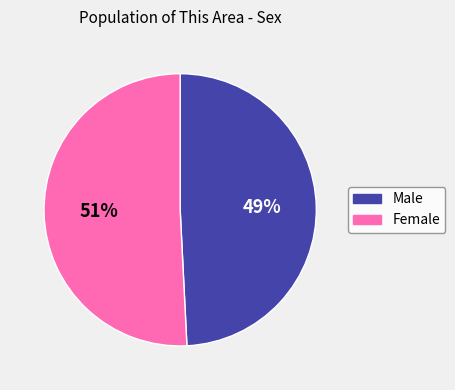

What percentage is the Male slice, to the nearest percent?

49%